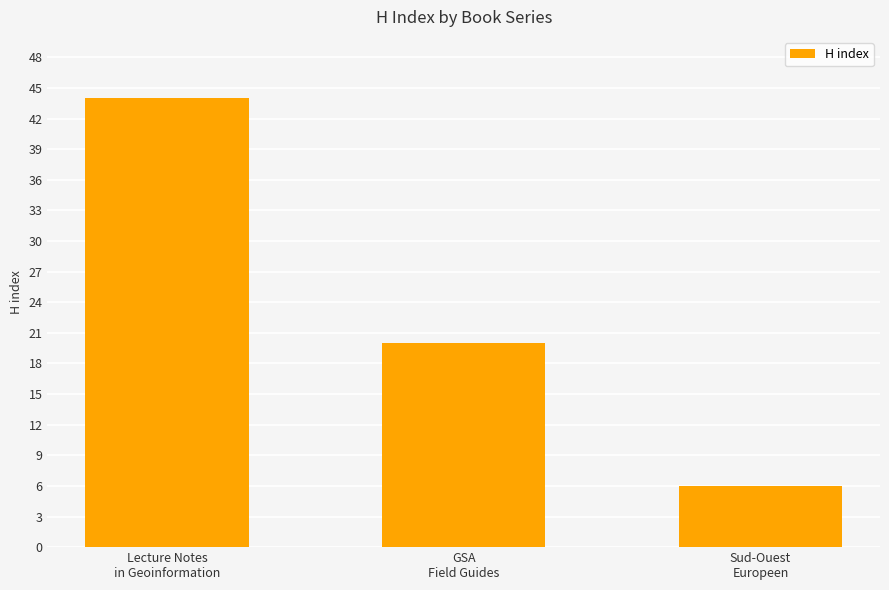

Reading right to left, extract all data points from this chart.

6	20	44